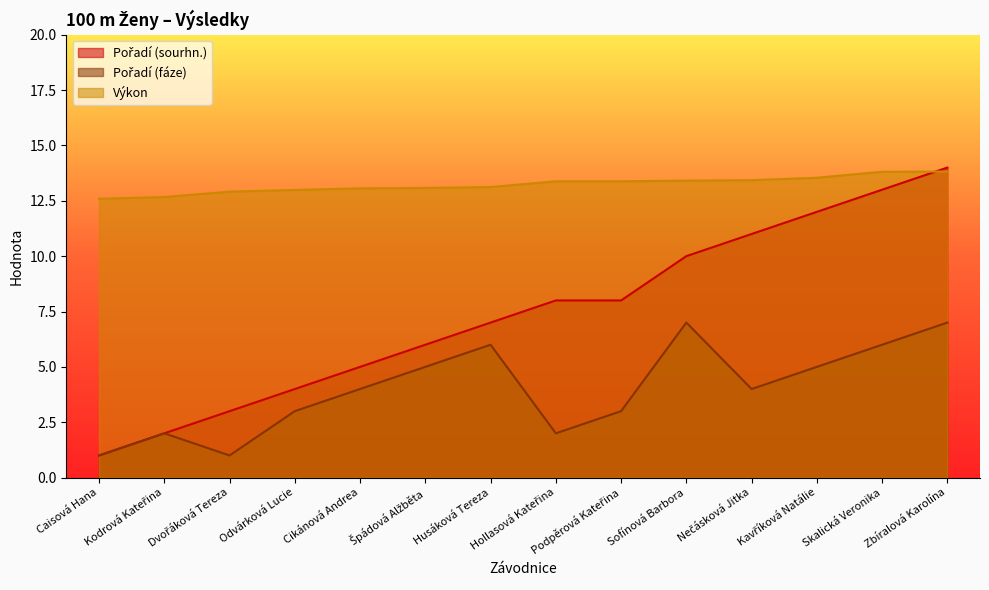

What is the difference between the maximum and minimum values in the Výkon series?

1.2